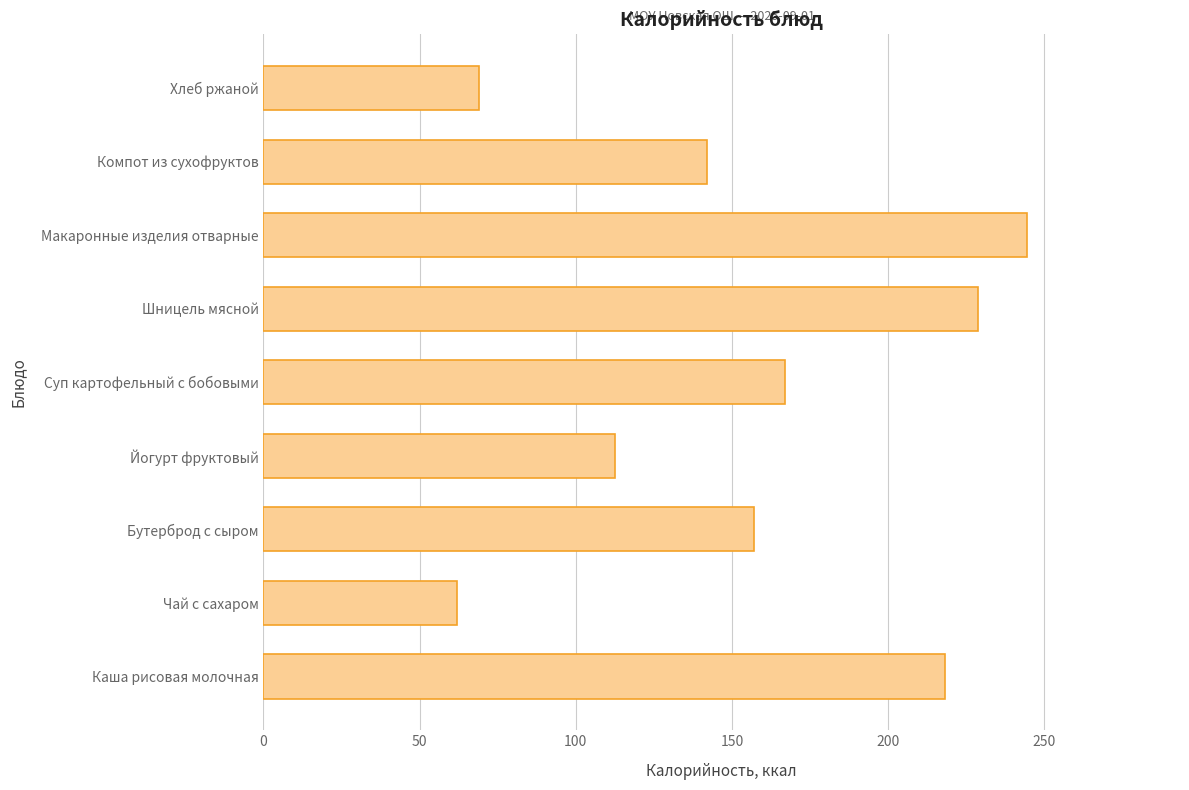

Which category has the lowest value across all series?

Чай с сахаром